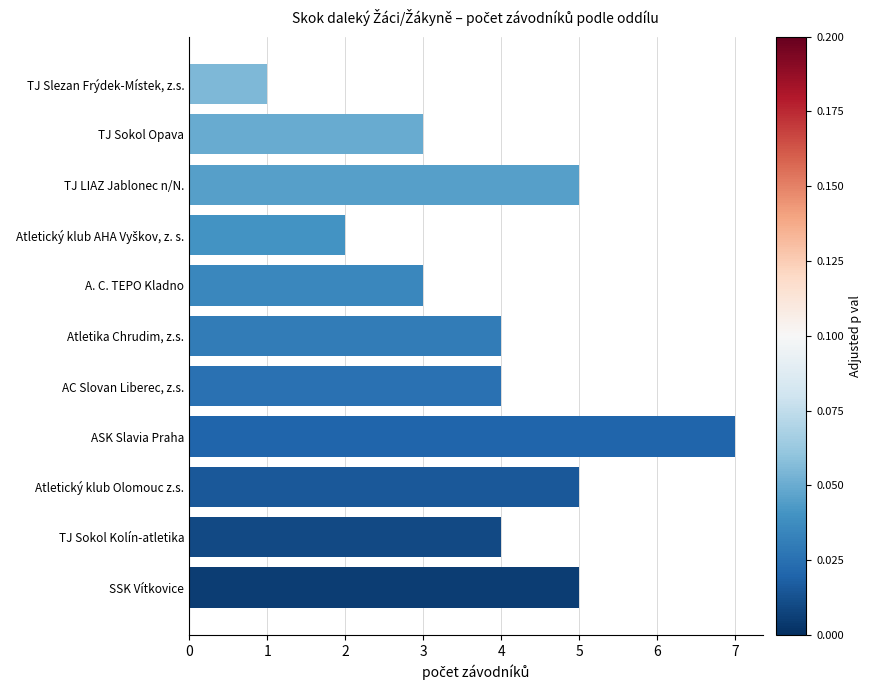

What is the greatest value displayed?

7